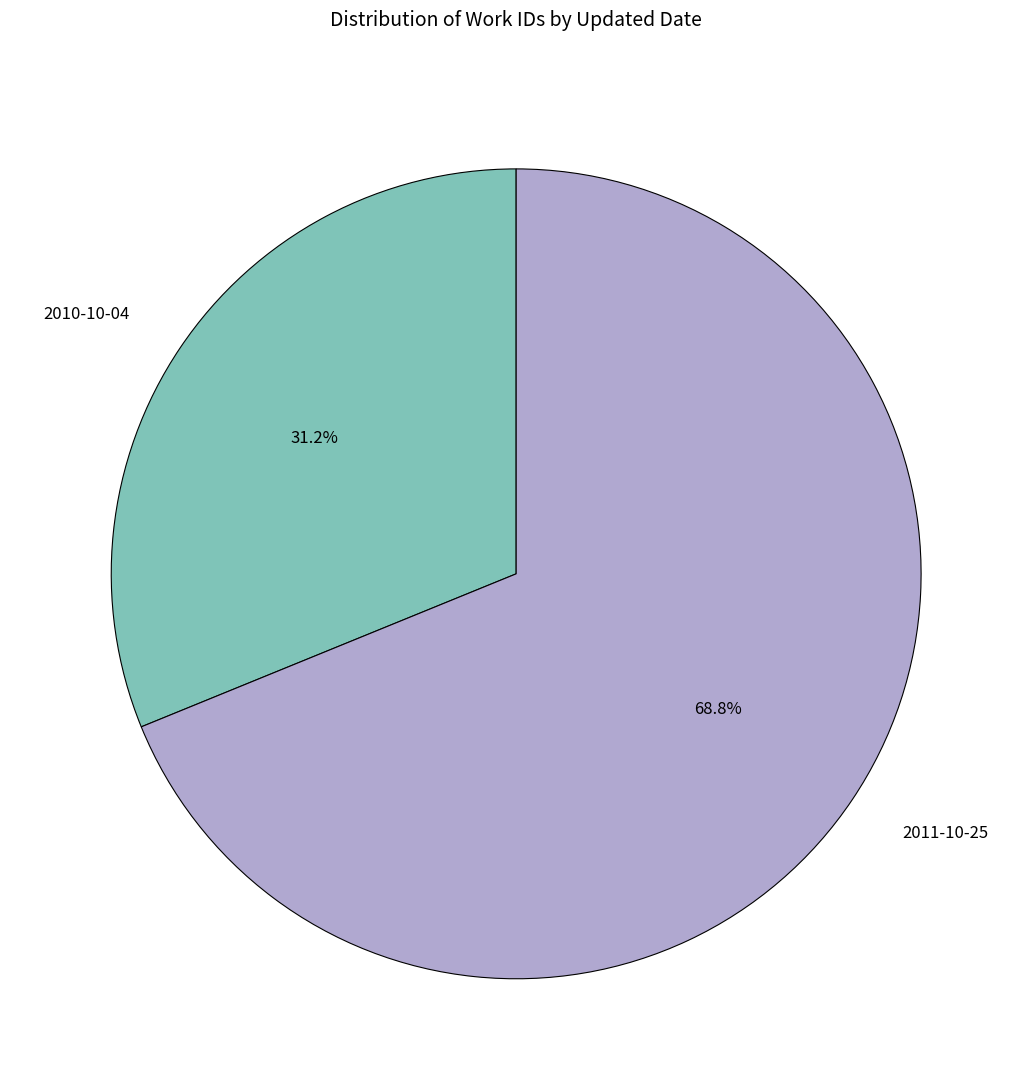

Is it true that 2010-10-04 is 39% of the pie?

False